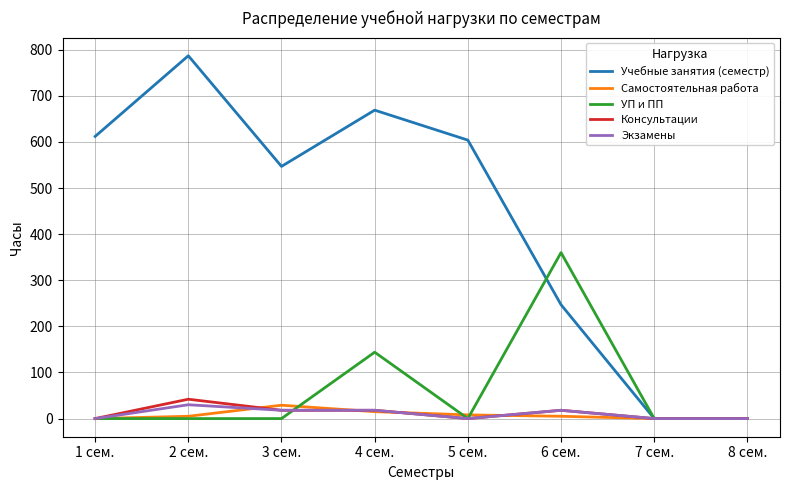

How many categories are shown in the chart?

8